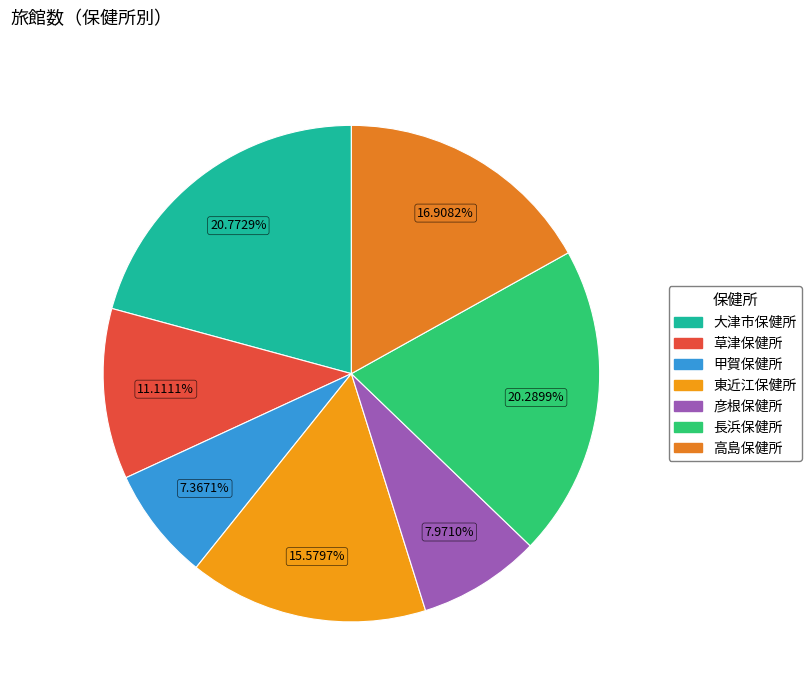

To the nearest percent, what percentage of the pie is 大津市保健所?

21%